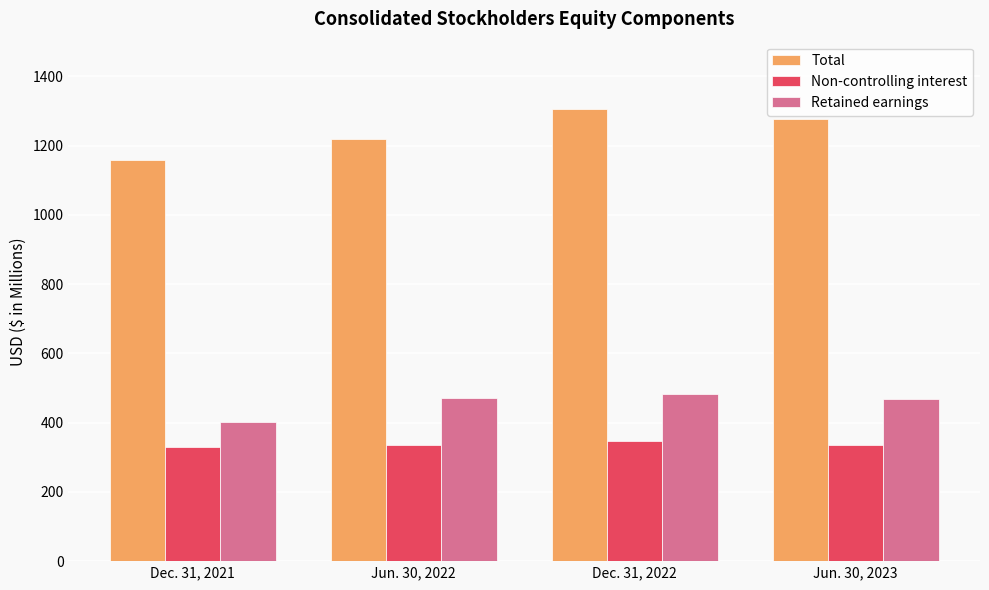

How many values in the Non-controlling interest series are below 335?

1